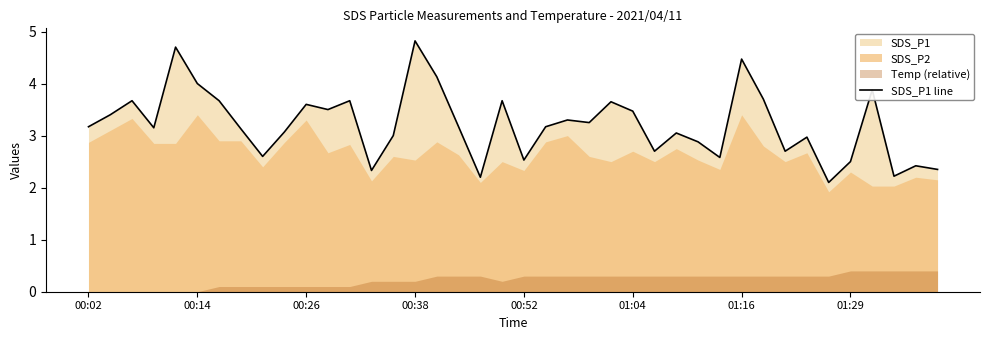

Count the number of categories in the chart.

40